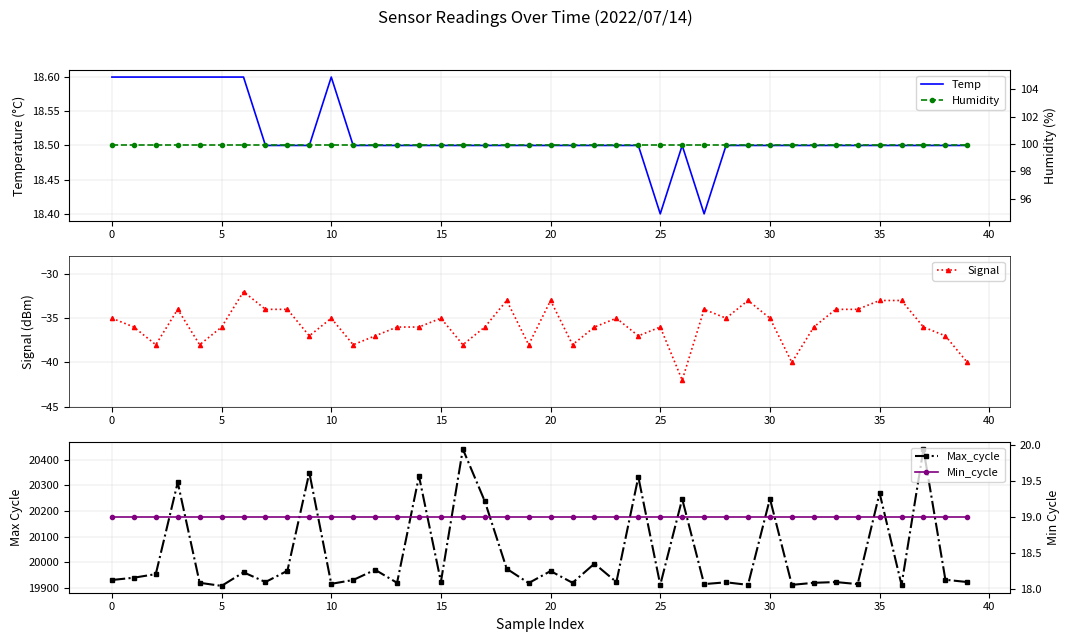

True or false: Humidity and Min_cycle intersect in this chart.

False